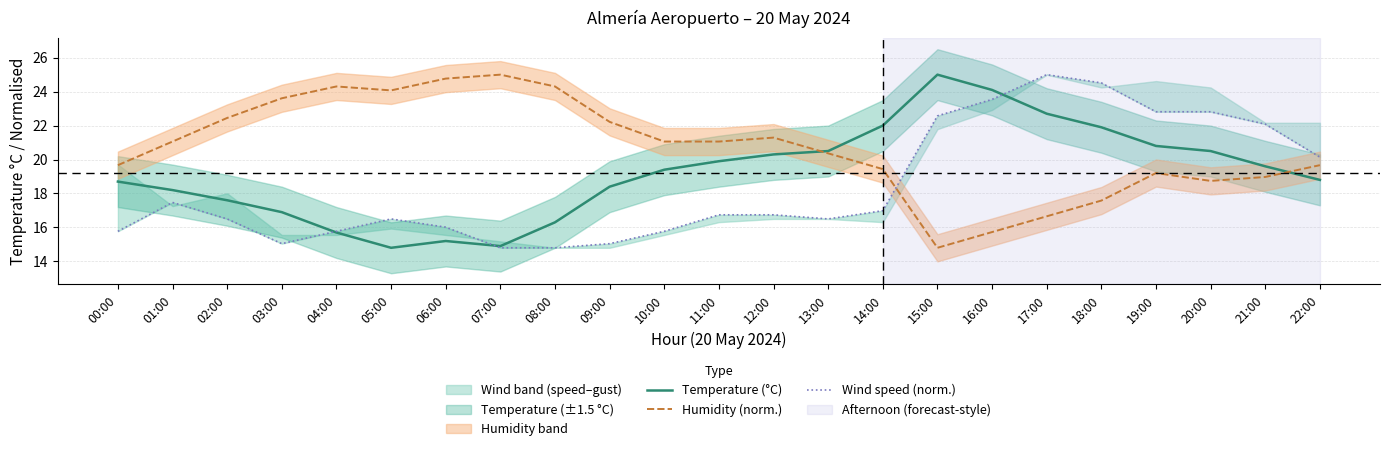

Reading right to left, what are all the values shown in this chart?

Temperature (°C): 22:00=18.8	21:00=19.6	20:00=20.5	19:00=20.8	18:00=21.9	17:00=22.7	16:00=24.1	15:00=25.0	14:00=22.0	13:00=20.5	12:00=20.3	11:00=19.9	10:00=19.4	09:00=18.4	08:00=16.3	07:00=14.9	06:00=15.2	05:00=14.8	04:00=15.7	03:00=16.9	02:00=17.6	01:00=18.2	00:00=18.7
Humidity (norm.): 22:00=19.7	21:00=19.0	20:00=18.7	19:00=19.2	18:00=17.6	17:00=16.7	16:00=15.7	15:00=14.8	14:00=19.4	13:00=20.4	12:00=21.3	11:00=21.1	10:00=21.1	09:00=22.2	08:00=24.3	07:00=25.0	06:00=24.8	05:00=24.1	04:00=24.3	03:00=23.6	02:00=22.4	01:00=21.1	00:00=19.7
Wind speed (norm.): 22:00=20.1	21:00=22.1	20:00=22.8	19:00=22.8	18:00=24.5	17:00=25.0	16:00=23.5	15:00=22.6	14:00=17.0	13:00=16.5	12:00=16.7	11:00=16.7	10:00=15.8	09:00=15.0	08:00=14.8	07:00=14.8	06:00=16.0	05:00=16.5	04:00=15.8	03:00=15.0	02:00=16.5	01:00=17.5	00:00=15.8